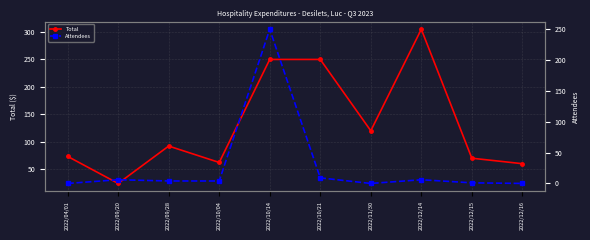

List the series in order of their peak value, highest first.

Total, Attendees